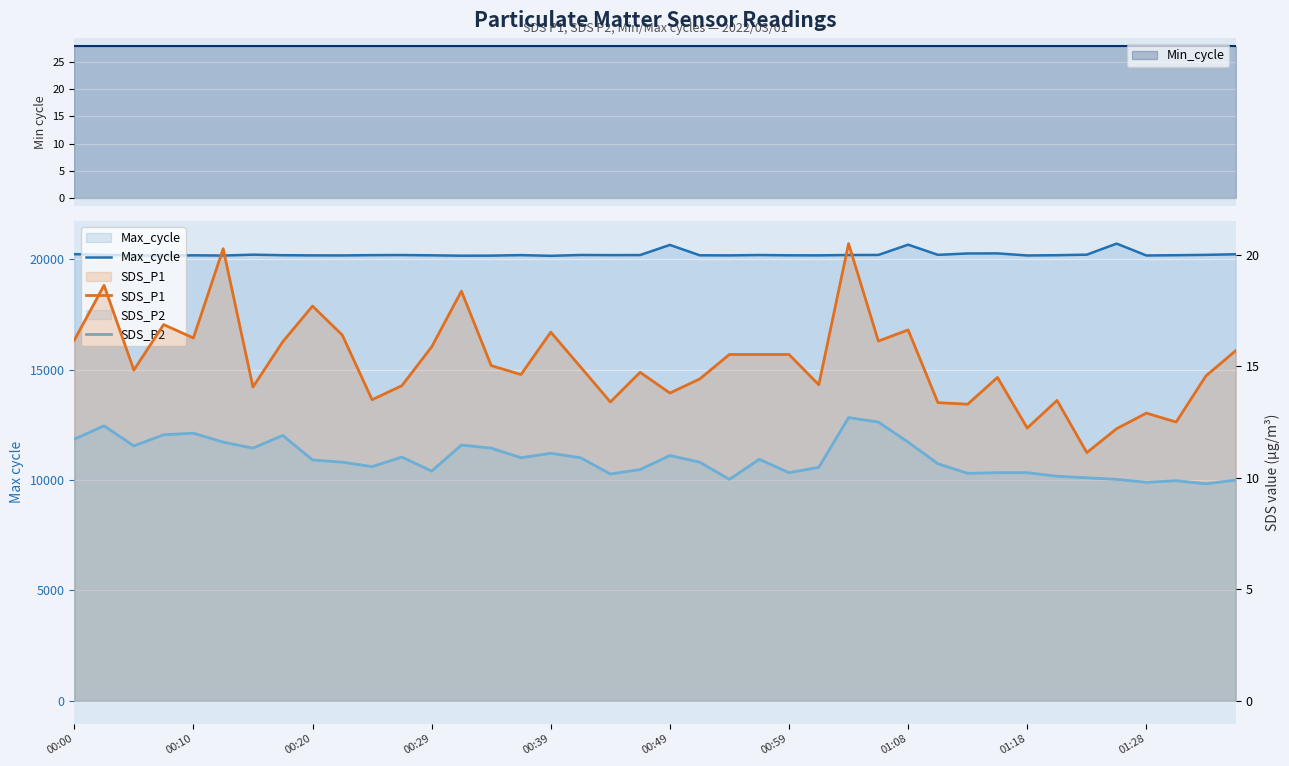

Rank the categories by SDS_P2 value from lowest to highest.

38, 36, 37, 39, 22, 35, 34, 33, 18, 30, 24, 31, 32, 12, 19, 25, 10, 29, 01:28, 21, 01:18, 23, 15, 17, 11, 20, 16, 00:59, 14, 00:20, 13, 00:49, 28, 00:00, 01:08, 00:29, 00:39, 00:10, 27, 26